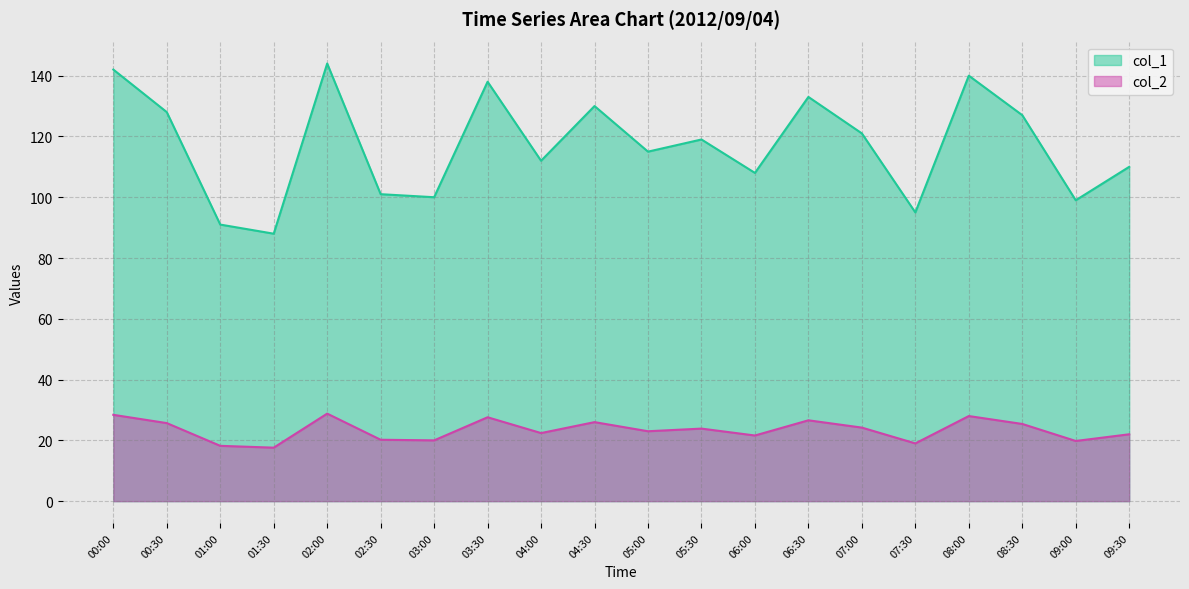

What is the label of the 9th point from the left?

04:00